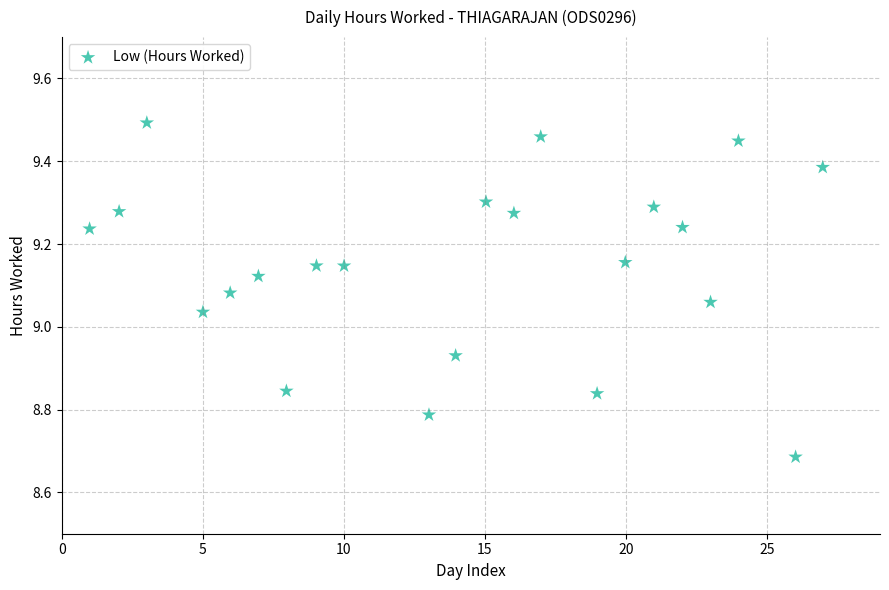

What is the range of Y values (max minus min)?

0.8